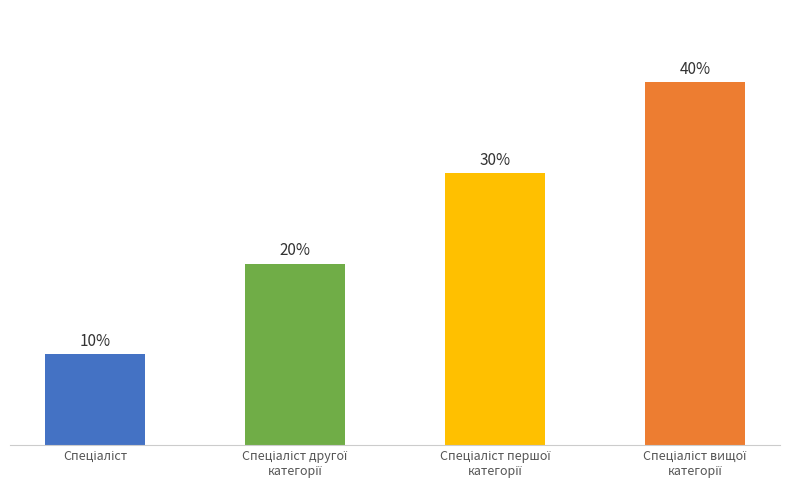

What position from the left is Спеціаліст першої
категорії?

3